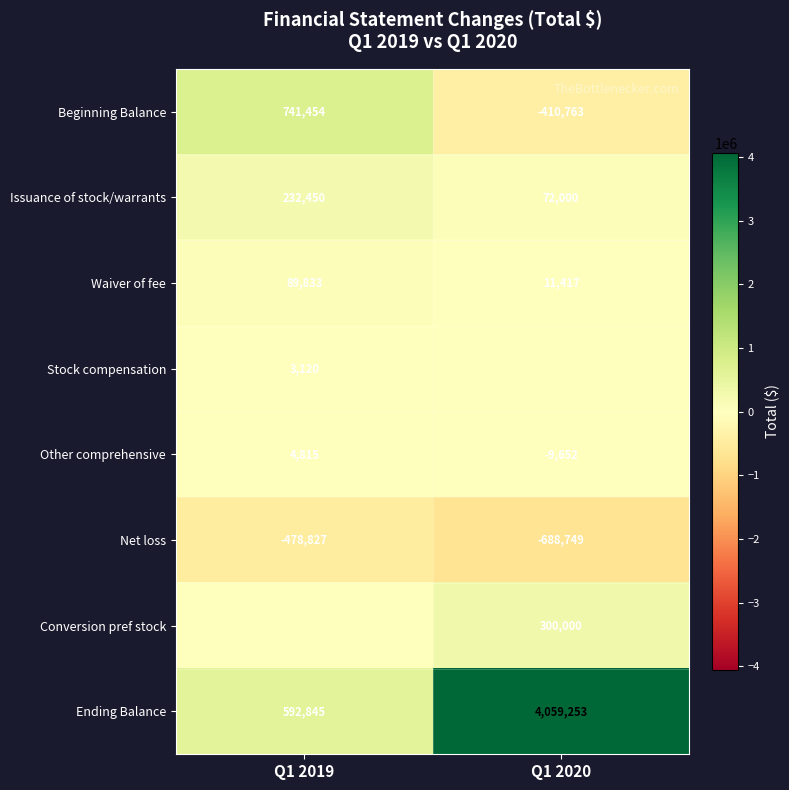

Which has a higher value, Q1 2020 or Q1 2019?

Q1 2019